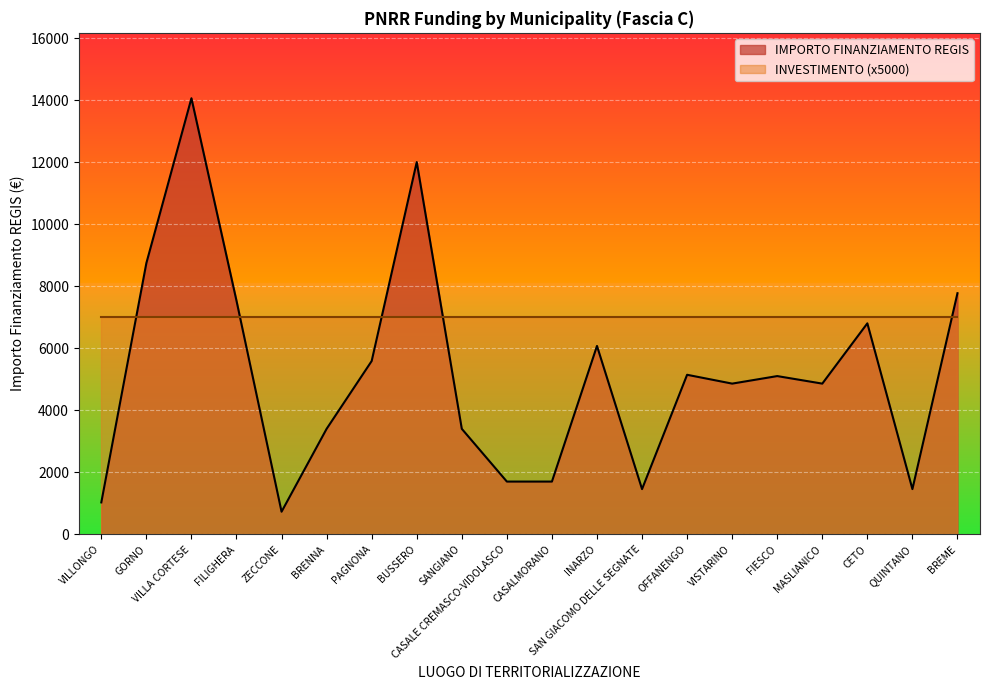

Reading right to left, extract all data points from this chart.

BREME=7776	QUINTANO=1458	CETO=6804	MASLIANICO=4860	FIESCO=5103	VISTARINO=4860	OFFANENGO=5145	SAN GIACOMO DELLE SEGNATE=1458	INARZO=6075	CASALMORANO=1701	CASALE CREMASCO-VIDOLASCO=1701	SANGIANO=3402	BUSSERO=12005	PAGNONA=5589	BRENNA=3402	ZECCONE=729	FILIGHERA=7533	VILLA CORTESE=14063	GORNO=8748	VILLONGO=1029